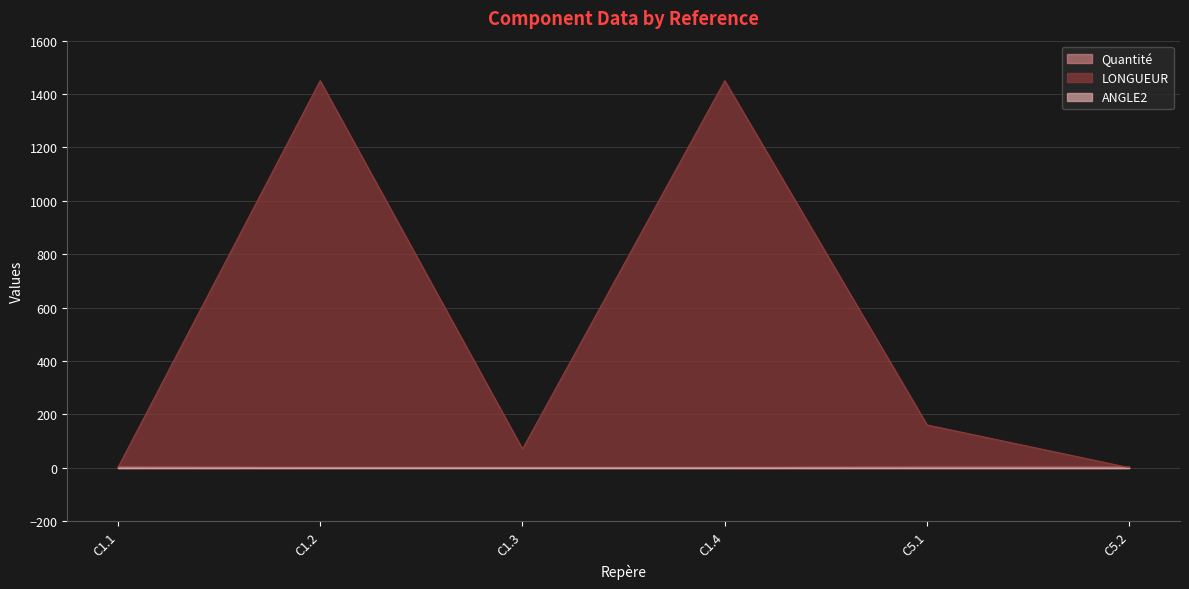

In LONGUEUR, how many points are lower than both neighbors (excluding endpoints)?

1